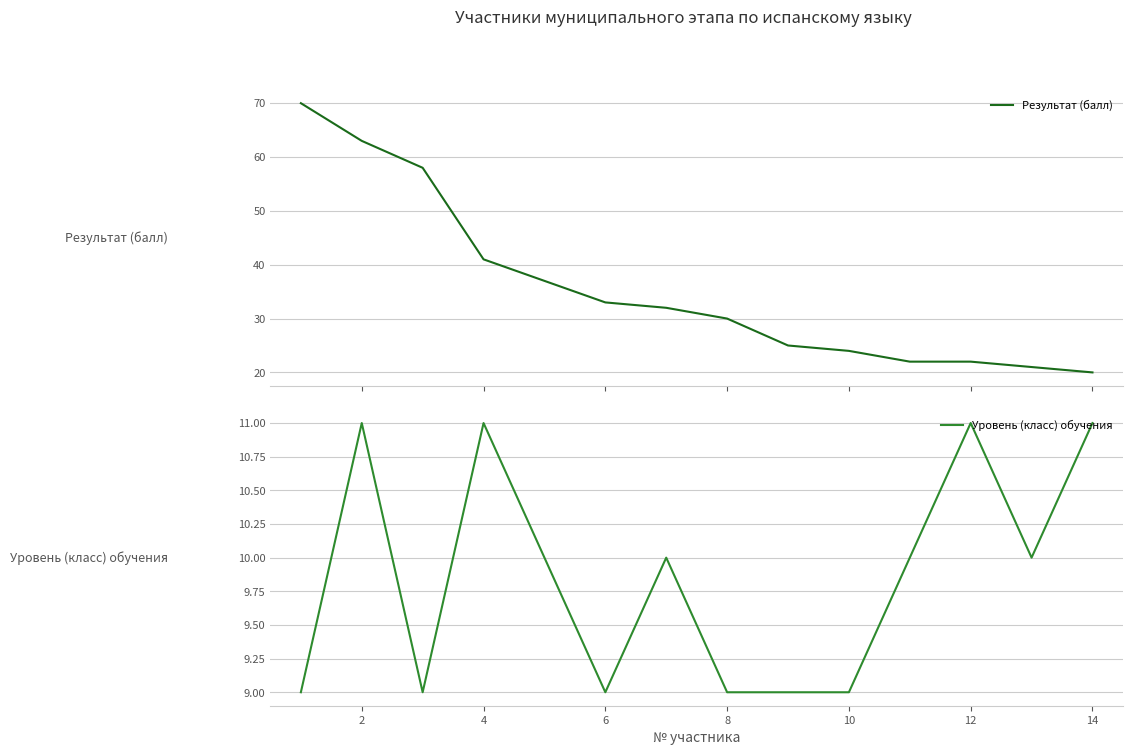

How many data points in Уровень (класс) обучения are less than 10?

6